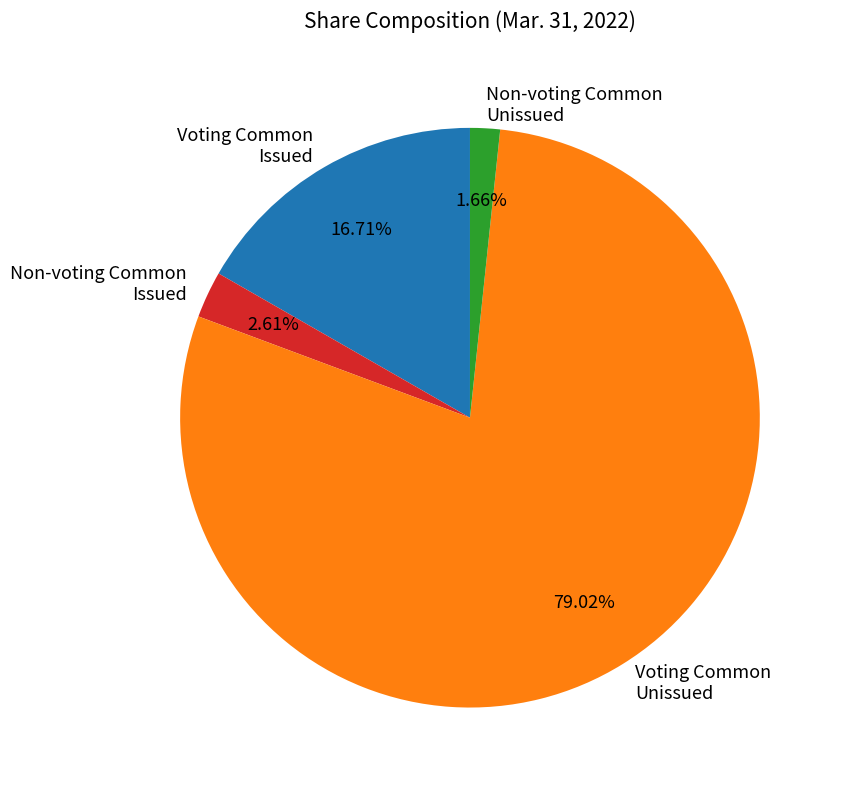

How many segments does this pie chart have?

4